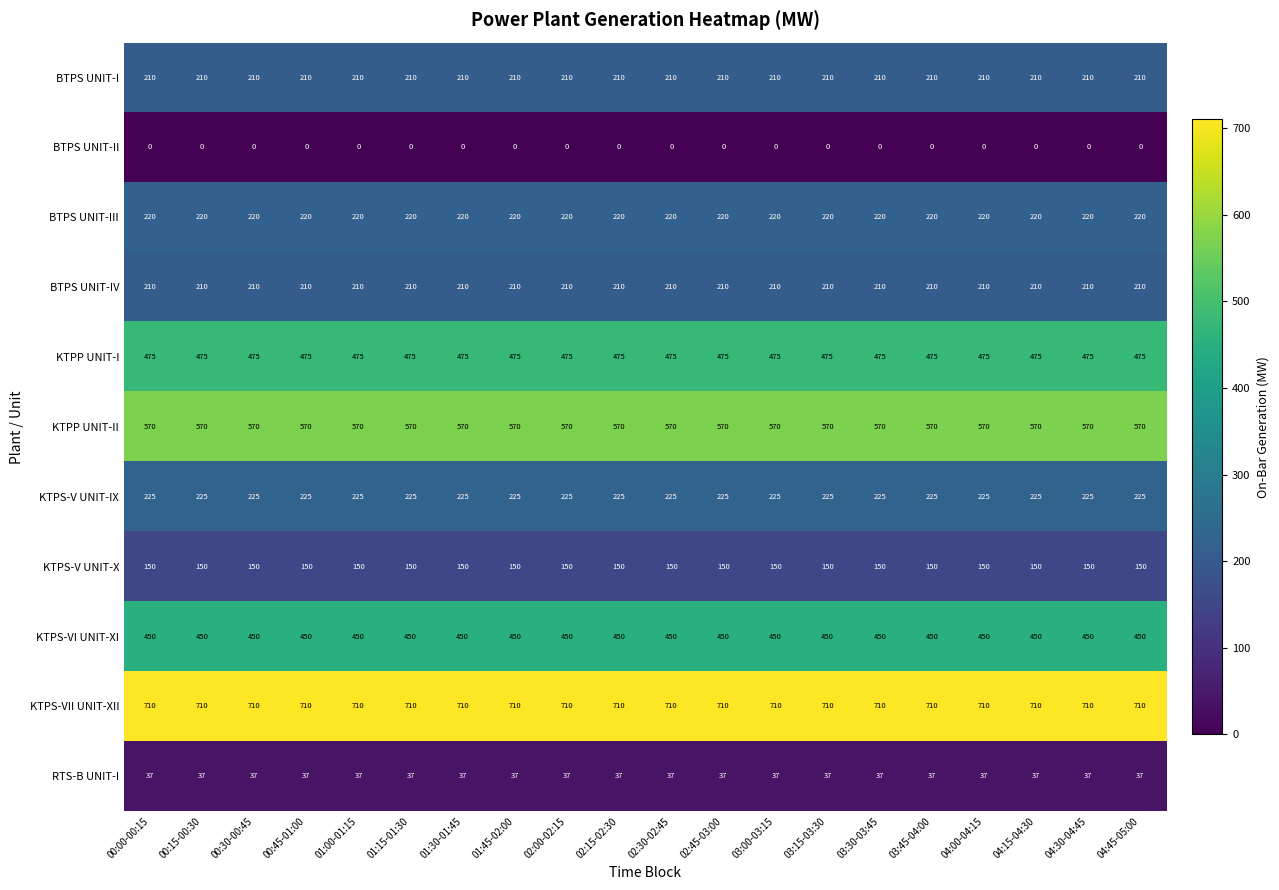

Read the KTPP UNIT-II value at 02:15-02:30.

570